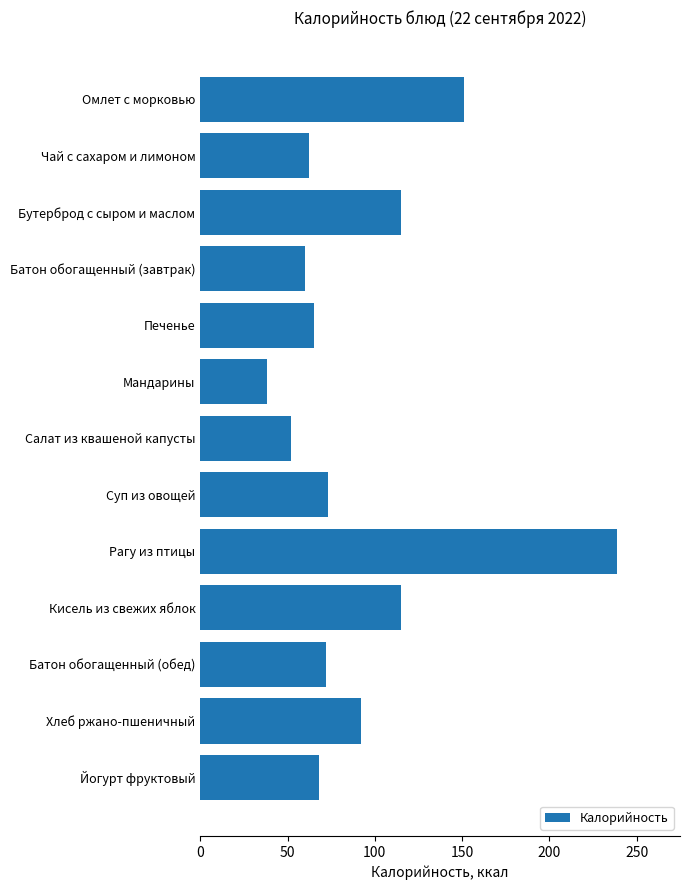

Approximately how many times larger is the value at Рагу из птицы compared to Салат из квашеной капусты?

4.6